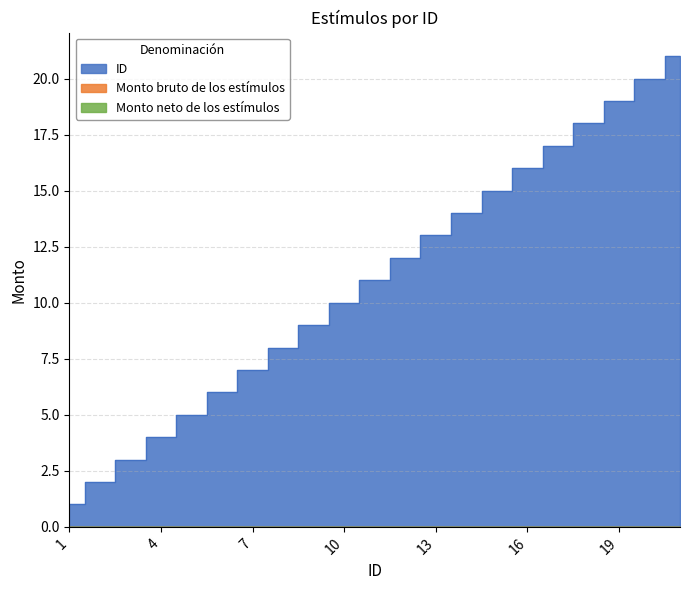

Reading right to left, extract all data points from this chart.

Monto bruto de los estímulos: 21=0	20=0	19=0	18=0	17=0	16=0	15=0	14=0	13=0	12=0	11=0	10=0	9=0	8=0	7=0	6=0	5=0	4=0	3=0	2=0	1=0
Monto neto de los estímulos: 21=0	20=0	19=0	18=0	17=0	16=0	15=0	14=0	13=0	12=0	11=0	10=0	9=0	8=0	7=0	6=0	5=0	4=0	3=0	2=0	1=0
ID: 21=21	20=20	19=19	18=18	17=17	16=16	15=15	14=14	13=13	12=12	11=11	10=10	9=9	8=8	7=7	6=6	5=5	4=4	3=3	2=2	1=1